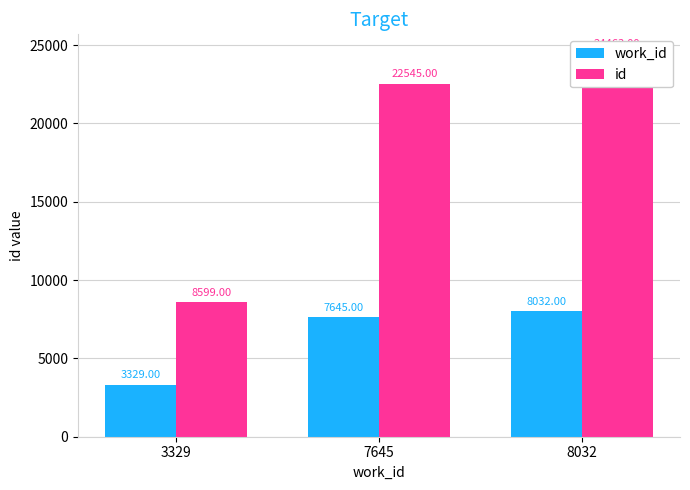

Which series has the largest total across all categories?

id